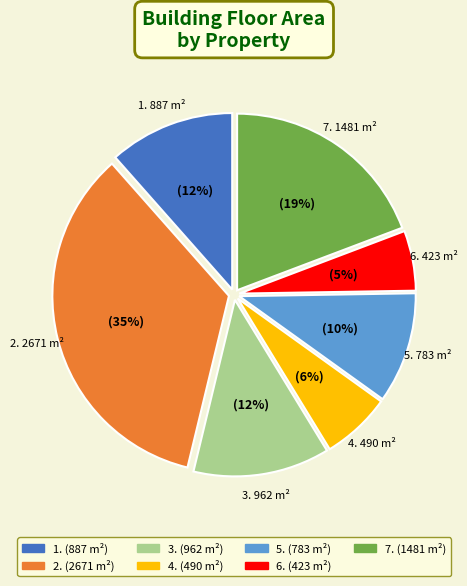

What percentage is the 2. slice, to the nearest percent?

35%